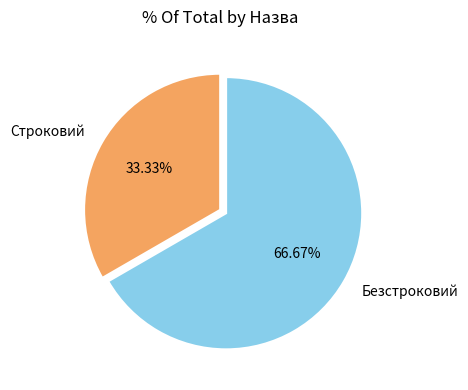

Count the number of slices in the pie.

2